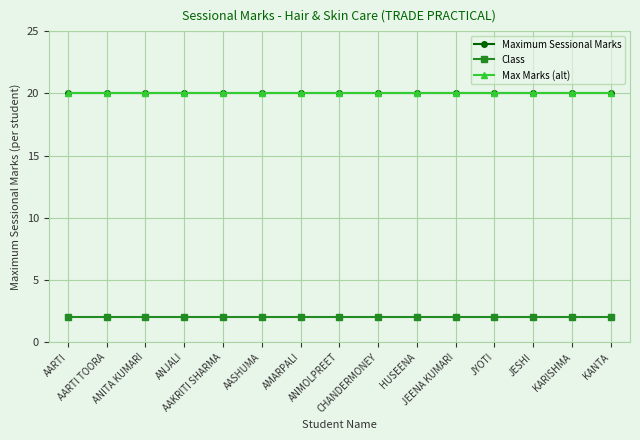

True or false: Max Marks (alt) and Class cross at least once.

False